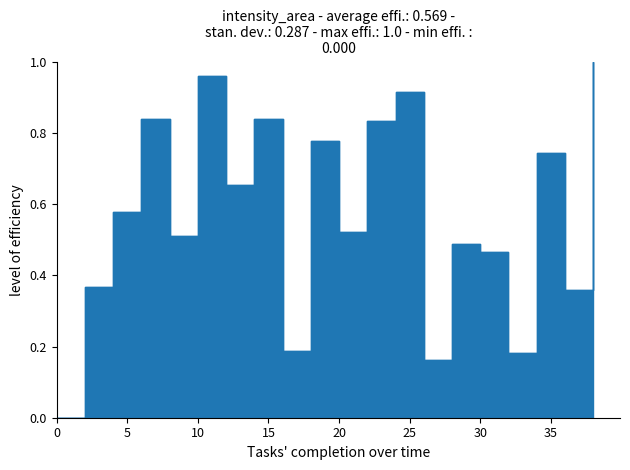

What is the sum of the values at 18 and 0?

0.8